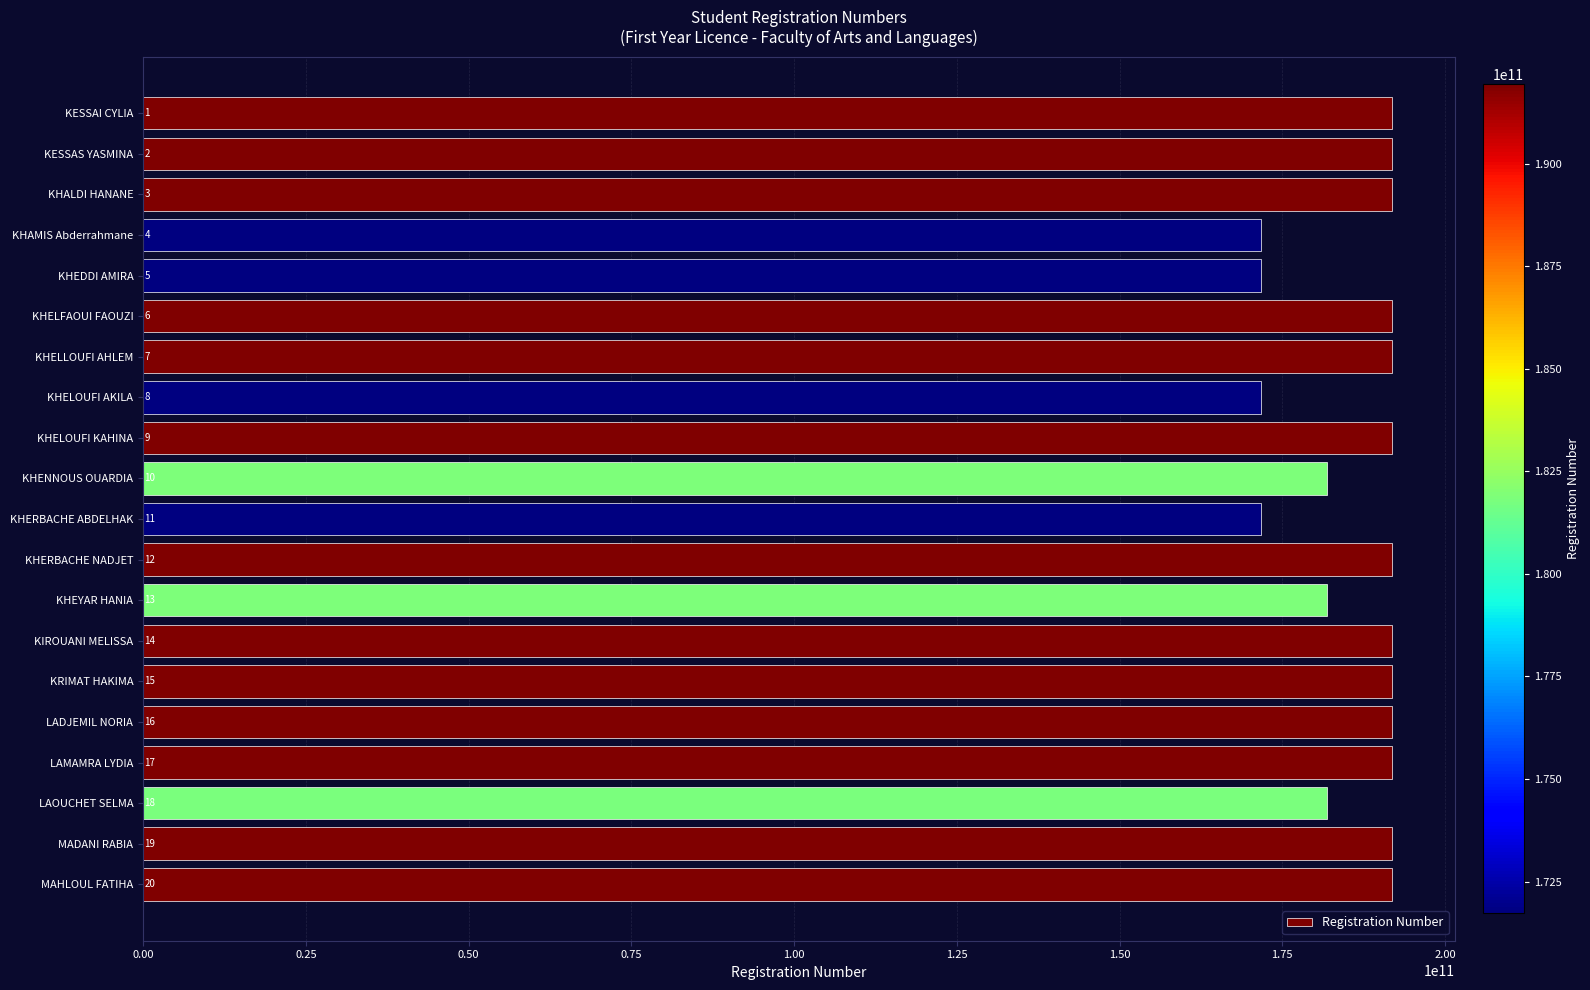

Does the chart contain any negative values?

No